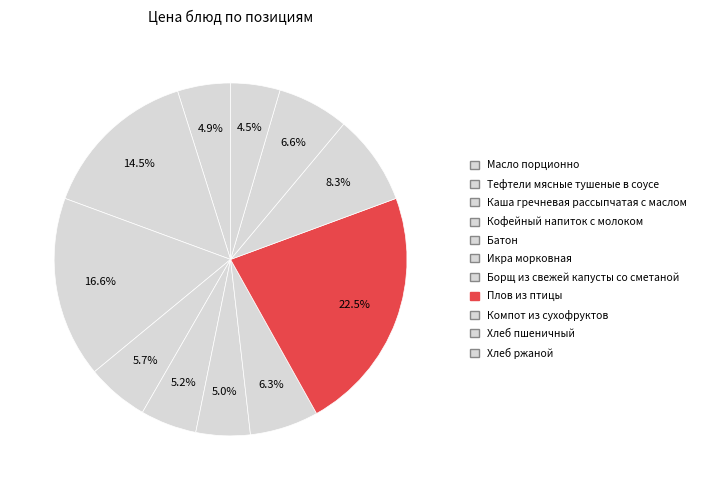

Is there any slice that represents more than half of the pie?

No